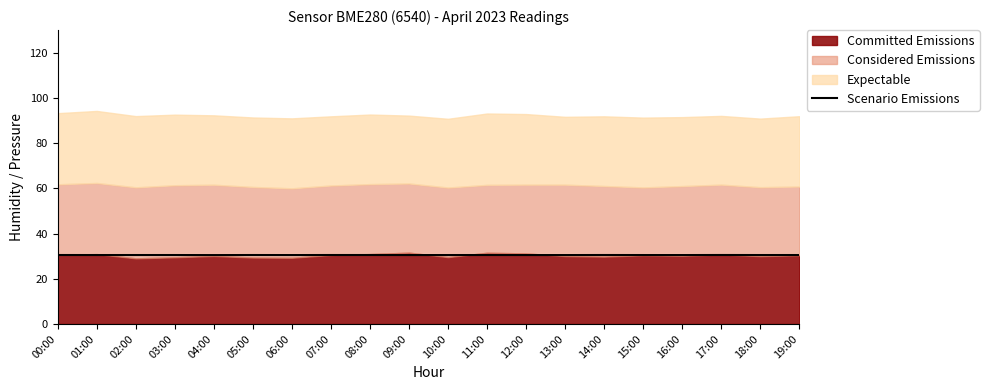

Reading right to left, extract all data points from this chart.

30.5	30.5	30.5	30.5	30.5	30.5	30.5	30.5	30.5	30.5	30.5	30.5	30.5	30.5	30.5	30.5	30.5	30.5	30.5	30.5